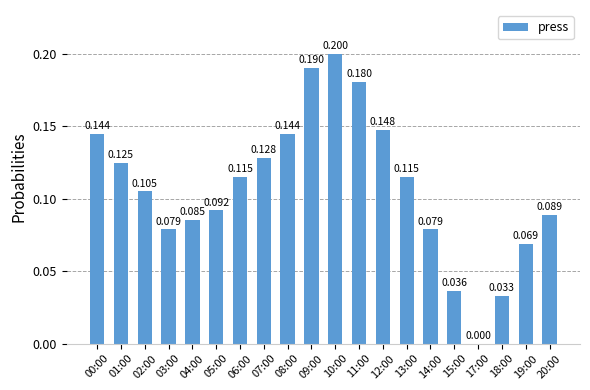

Reading left to right, what are all the values shown in this chart?

00:00=0.1	01:00=0.1	02:00=0.1	03:00=0.1	04:00=0.1	05:00=0.1	06:00=0.1	07:00=0.1	08:00=0.1	09:00=0.2	10:00=0.2	11:00=0.2	12:00=0.1	13:00=0.1	14:00=0.1	15:00=0.0	17:00=0.0	18:00=0.0	19:00=0.1	20:00=0.1